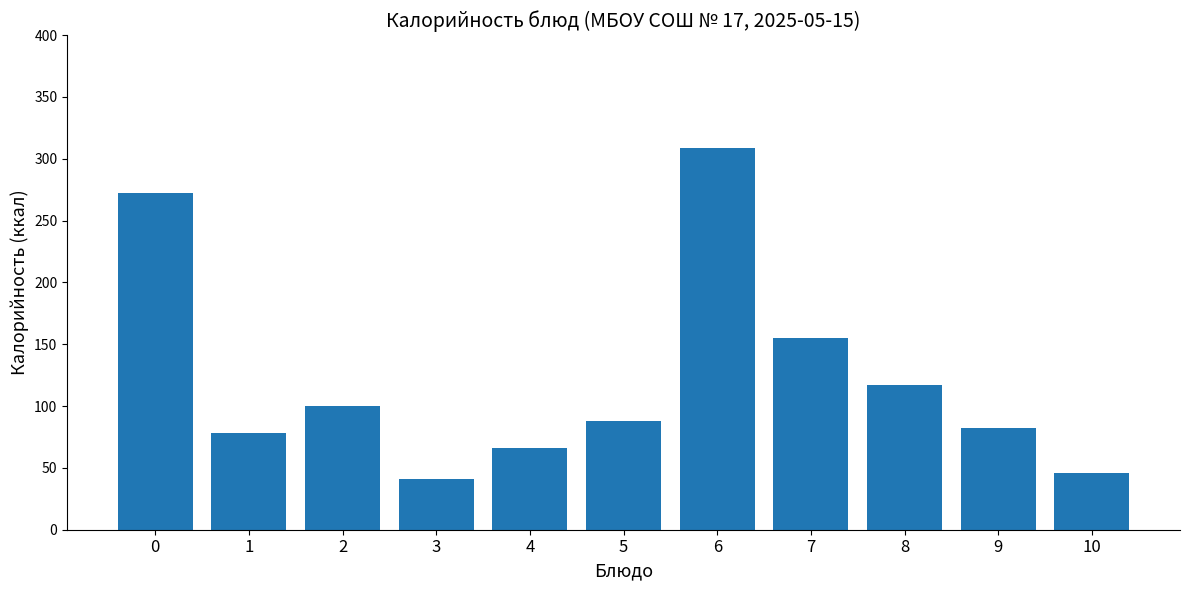

Are the bars grouped side by side (vs. stacked)?

No